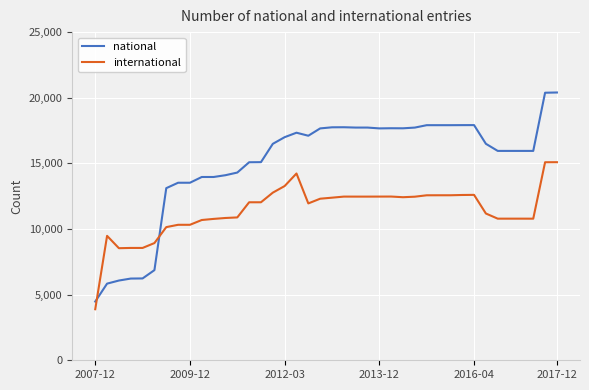

How many intersections are there between national and international?

2